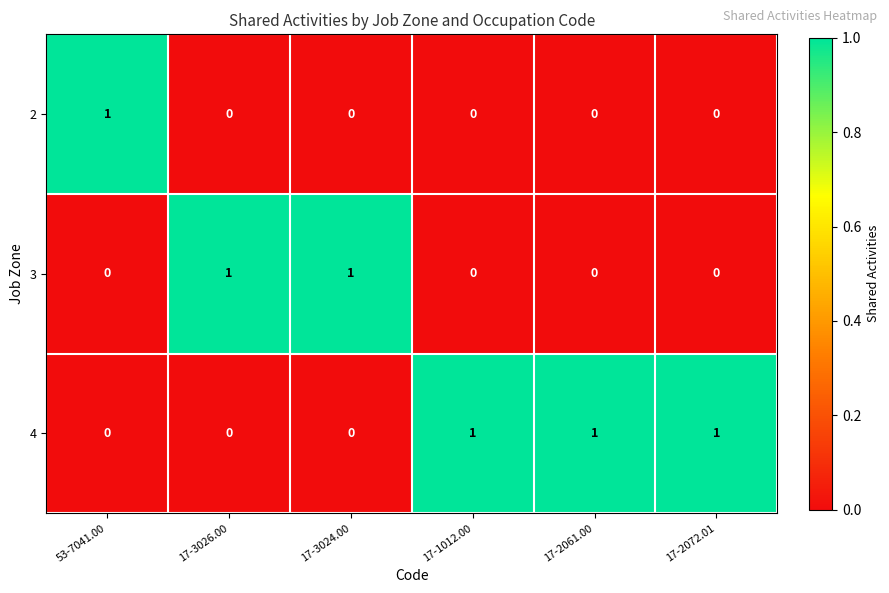

Reading left to right, list all the values displayed in this chart.

2: 53-7041.00=1	17-3026.00=0	17-3024.00=0	17-1012.00=0	17-2061.00=0	17-2072.01=0
3: 53-7041.00=0	17-3026.00=1	17-3024.00=1	17-1012.00=0	17-2061.00=0	17-2072.01=0
4: 53-7041.00=0	17-3026.00=0	17-3024.00=0	17-1012.00=1	17-2061.00=1	17-2072.01=1